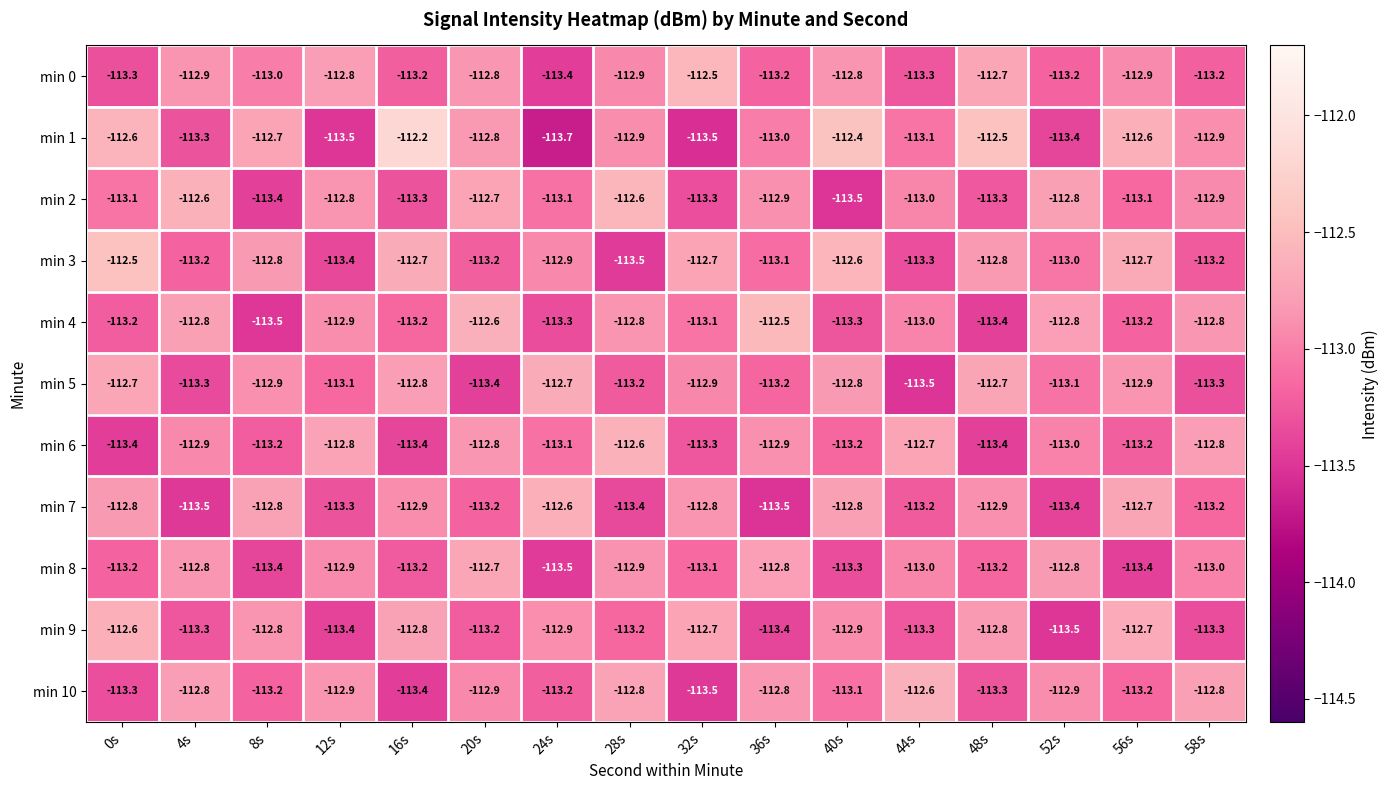

Read the min 6 value at 0s.

-113.4